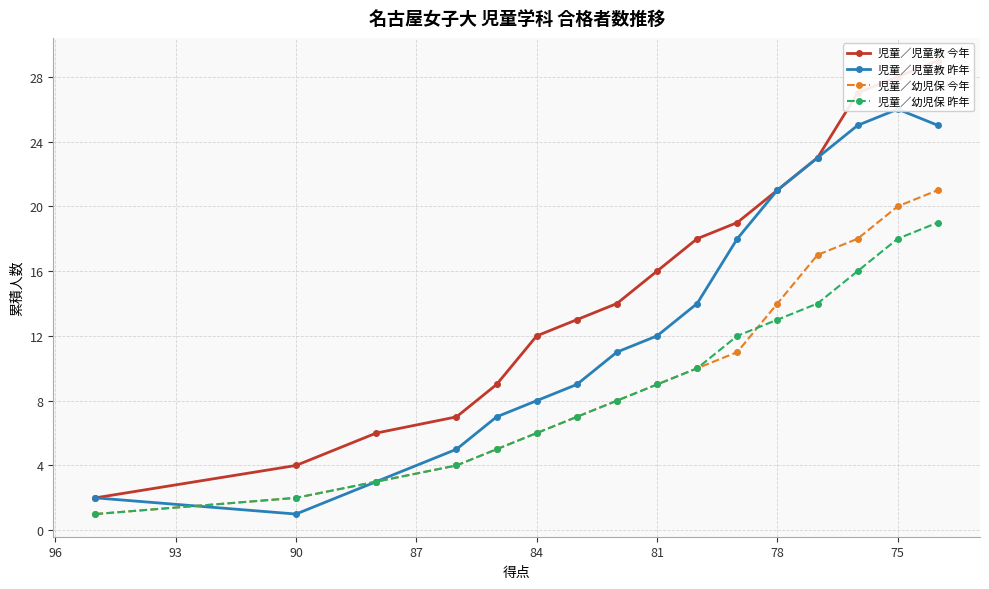

What are all the series names shown in the legend?

児童／児童教 今年, 児童／児童教 昨年, 児童／幼児保 今年, 児童／幼児保 昨年